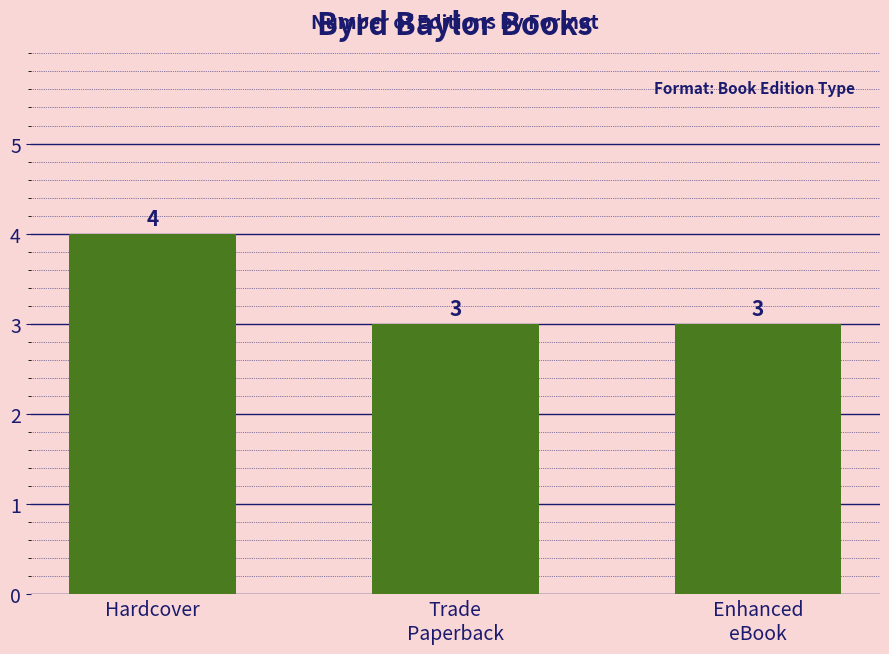

Which label corresponds to the largest value in the chart?

Hardcover